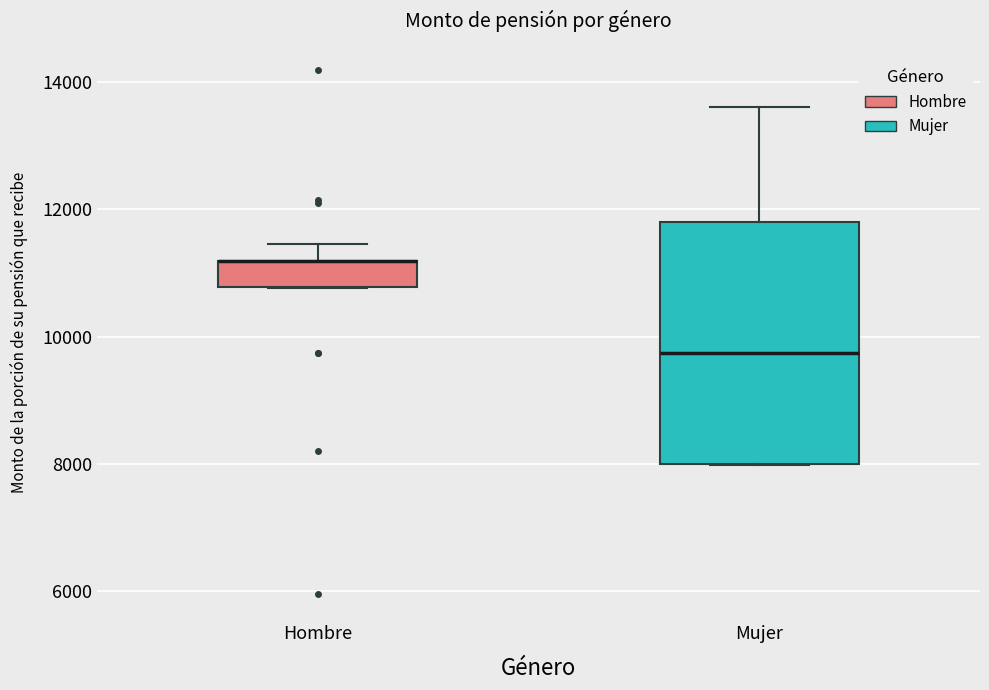

Reading left to right, read every box against the y-axis: the position of its median line, the range the box covers, and the ends of its whiskers. The values are not printed on the chart, so give them approximately, as read against the axis.

Hombre: median 11200 (drawn on the box's upper edge), box 10800 to 11200, whiskers 10800 to 11400
Mujer: median 9800, box 8000 to 11800, whiskers 8000 to 13600